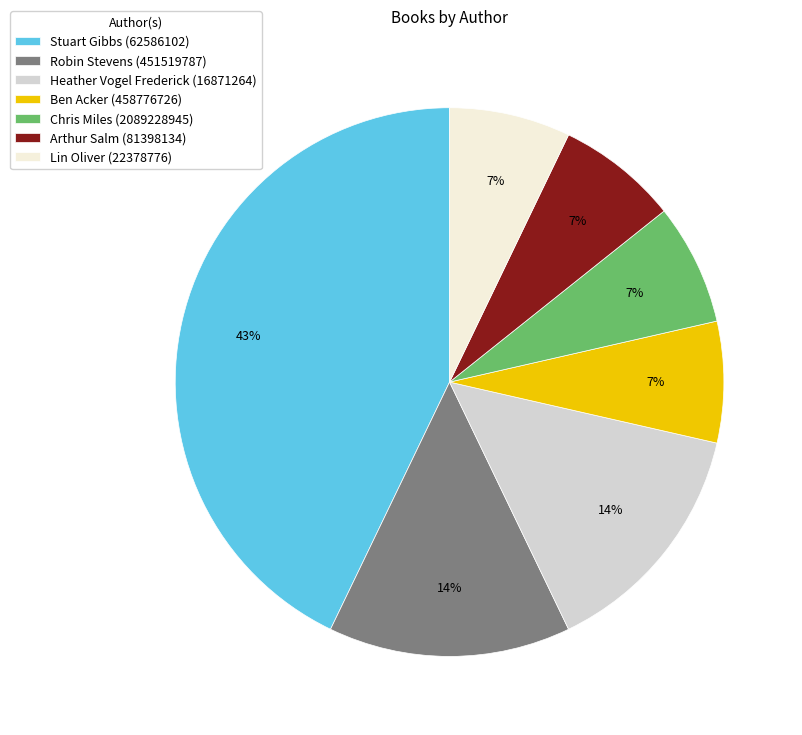

What is the largest slice in the pie chart?

Stuart Gibbs (62586102)